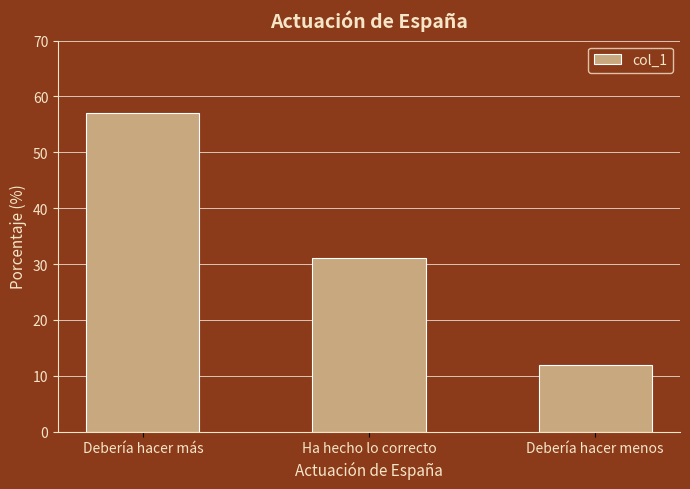

Does the chart contain any negative values?

No